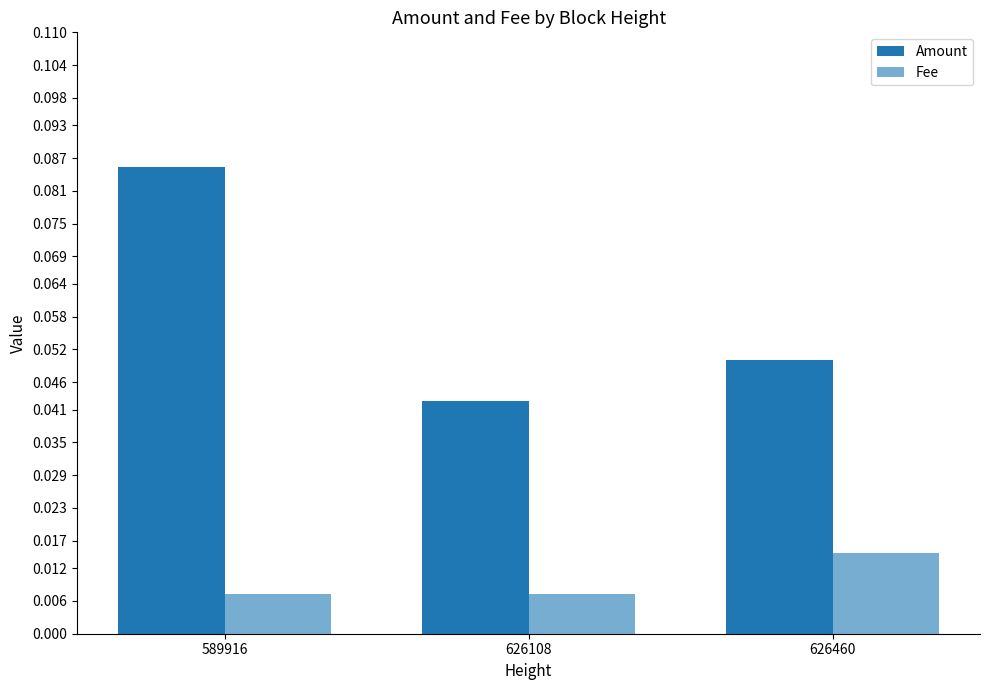

How many bars are there in each group?

2